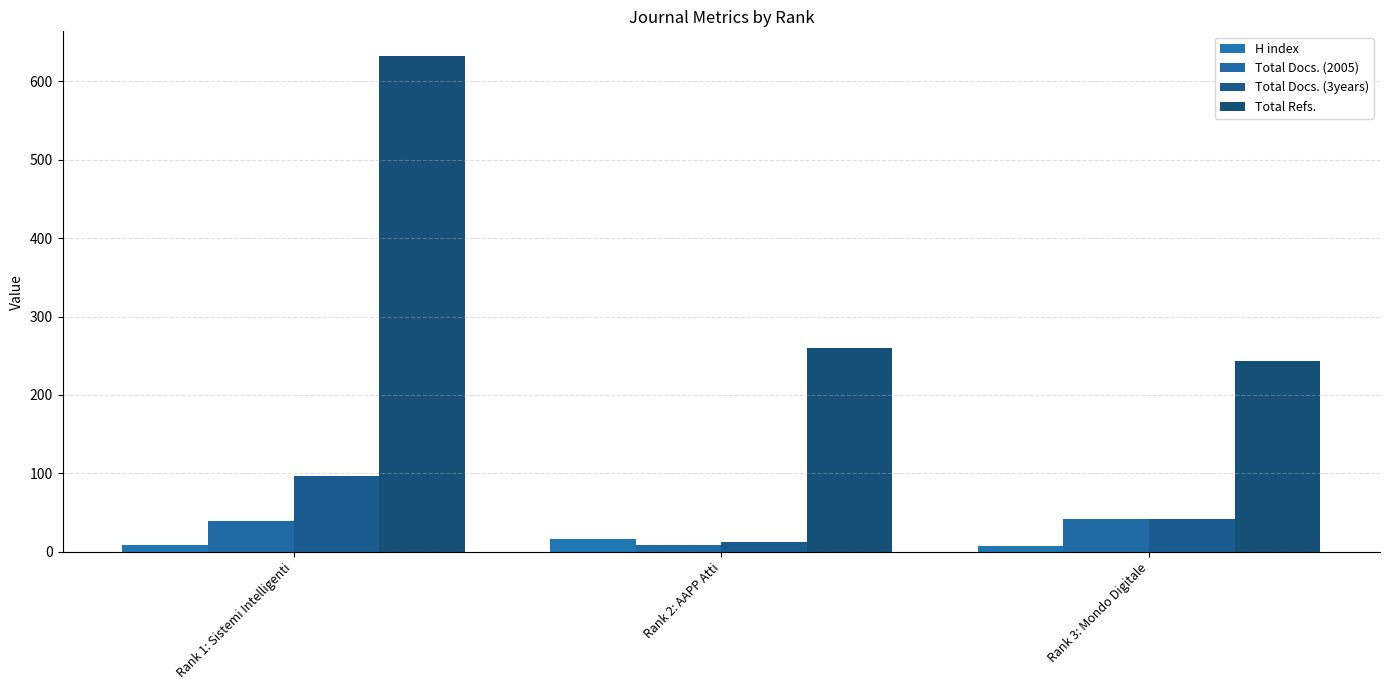

What is the difference between the highest and lowest values at Rank 3: Mondo Digitale?

235